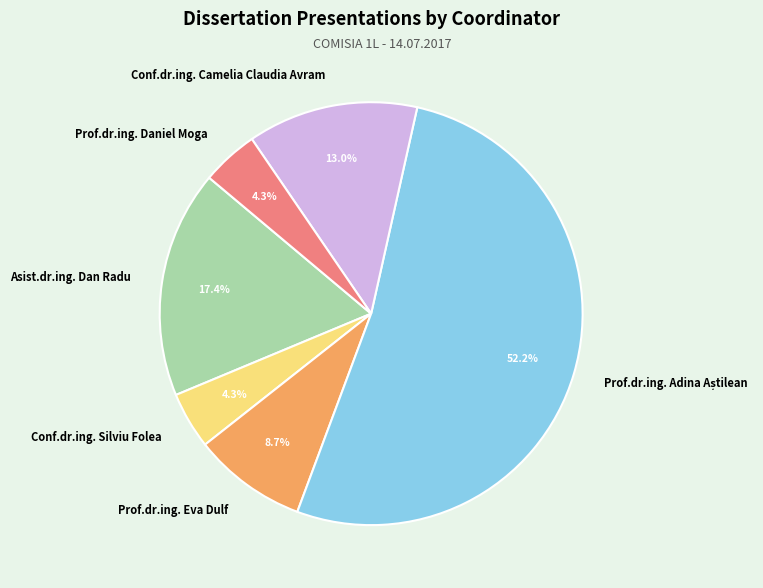

To the nearest percent, what portion does Conf.dr.ing. Silviu Folea represent?

4%